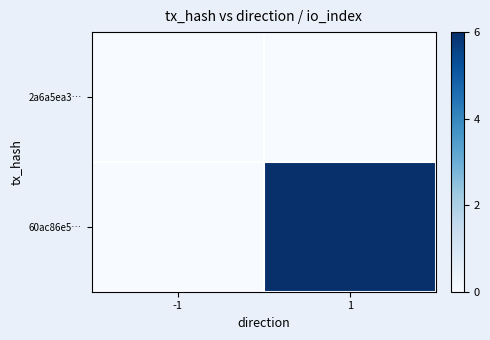

At which category does the chart reach its peak across all series?

1